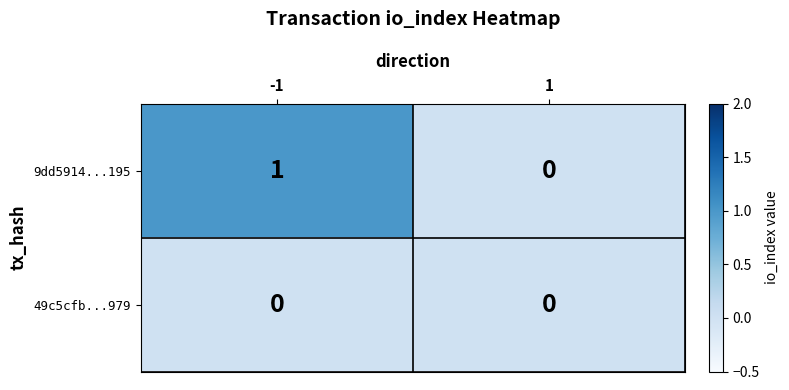

Reading left to right, extract all data points from this chart.

9dd5914...195: 1	0
49c5cfb...979: 0	0